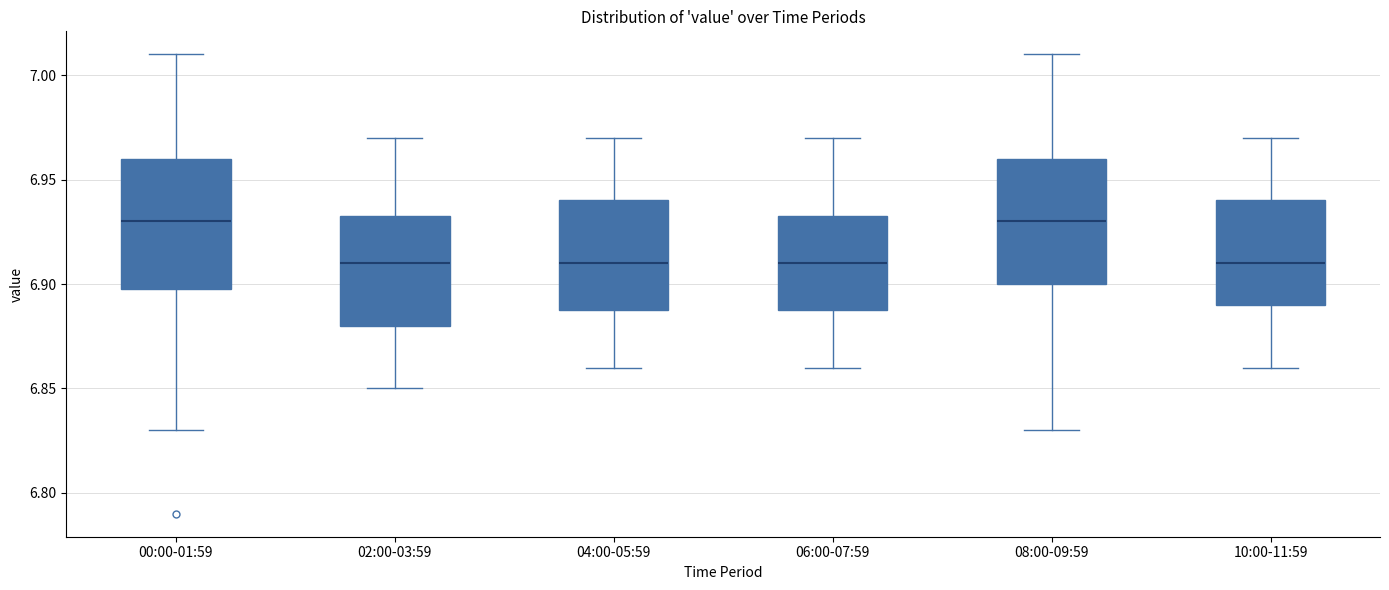

Where is the lower edge of the box for 06:00-07:59 on the y-axis? The values are not printed on the chart, so give them approximately, as read against the axis.

6.890